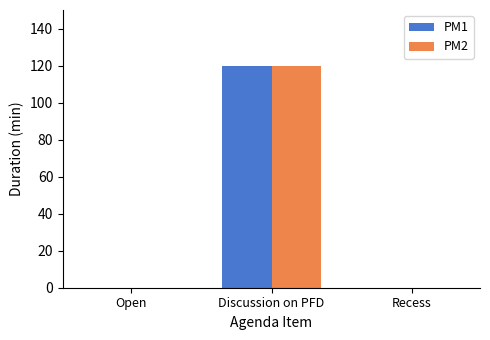

Reading left to right, list all the values displayed in this chart.

PM1: 0	120	0
PM2: 0	120	0